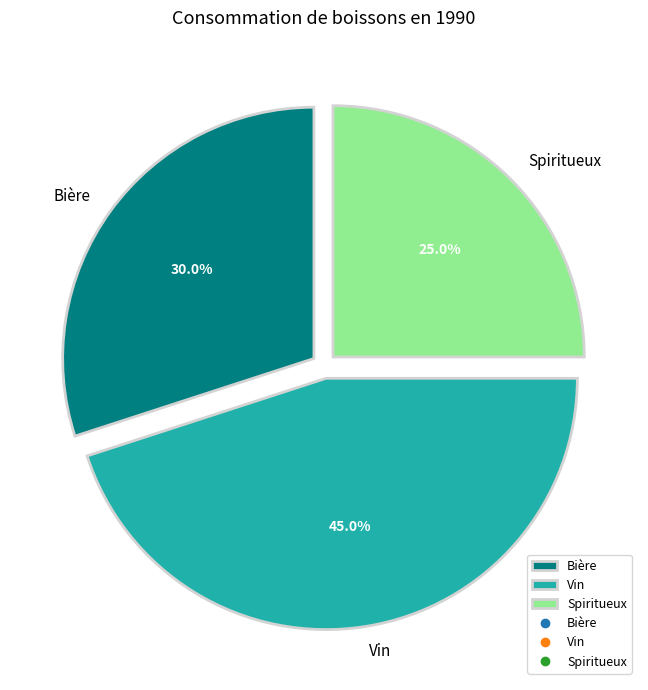

Count the number of slices in the pie.

3